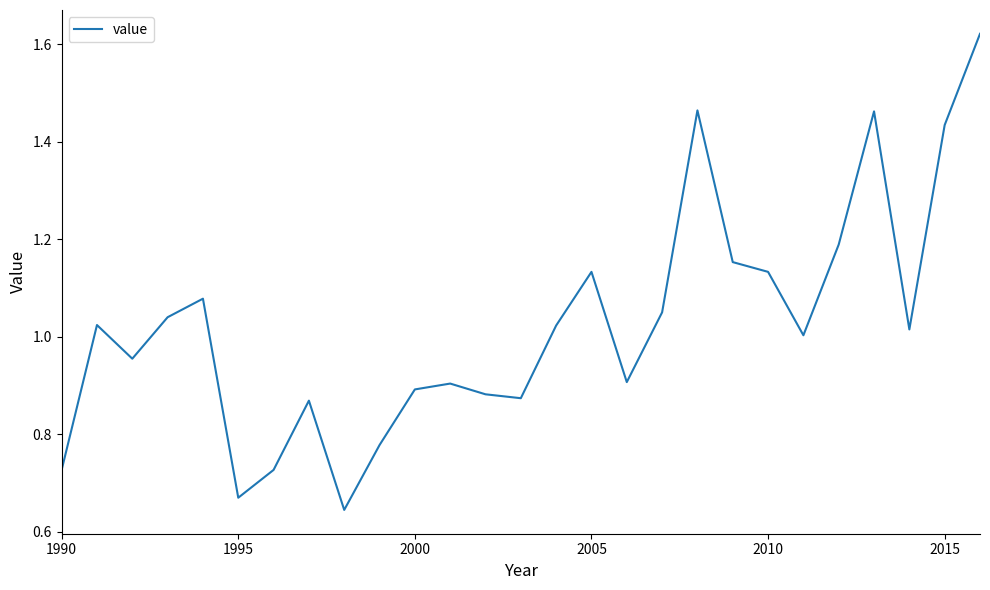

What is the sum of all values?

27.7